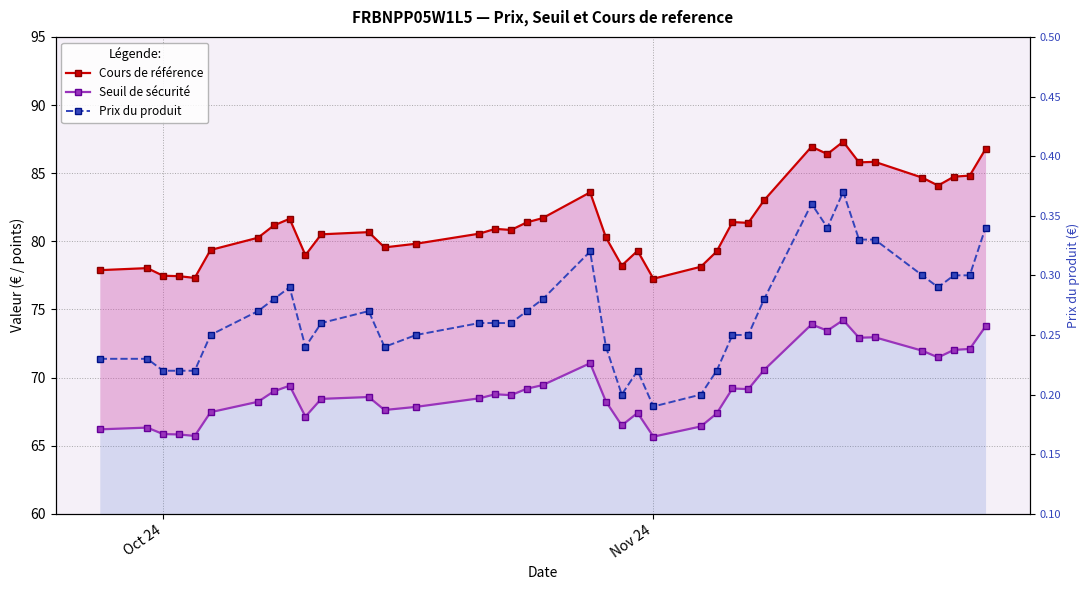

What is the difference between the maximum and second lowest values in the Seuil de sécurité series?

8.5